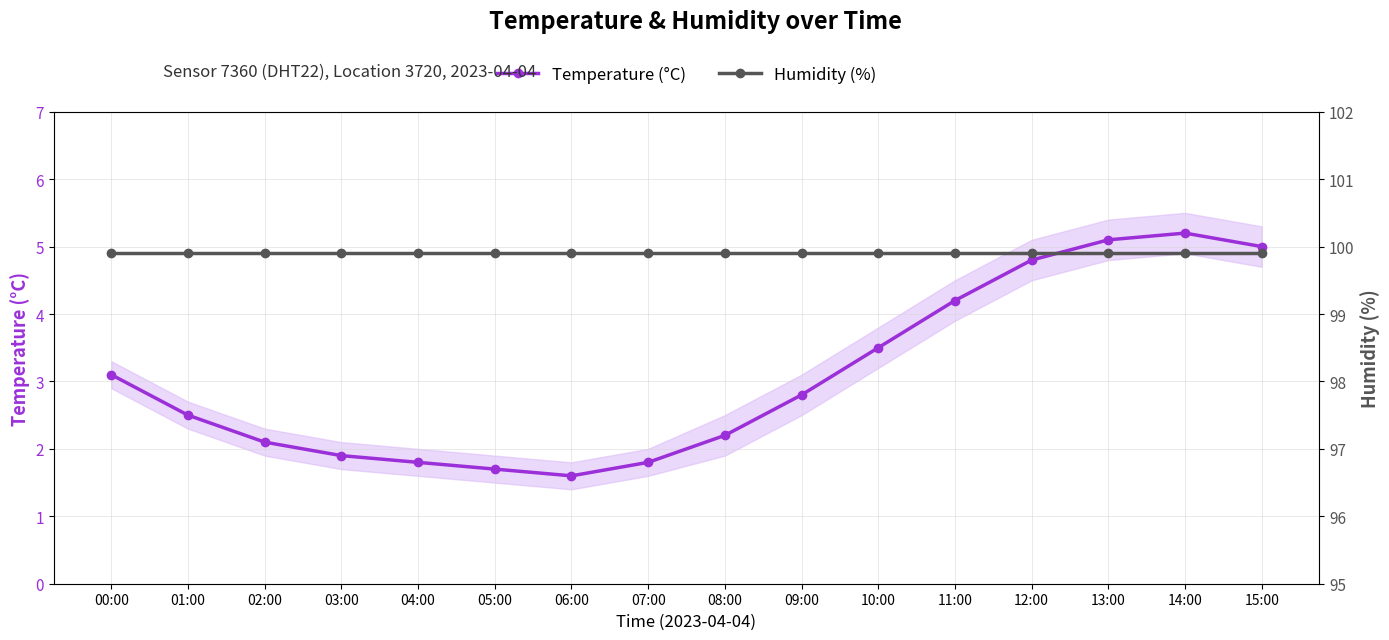

True or false: Temperature (°C) has more than 0 interior local peaks.

True